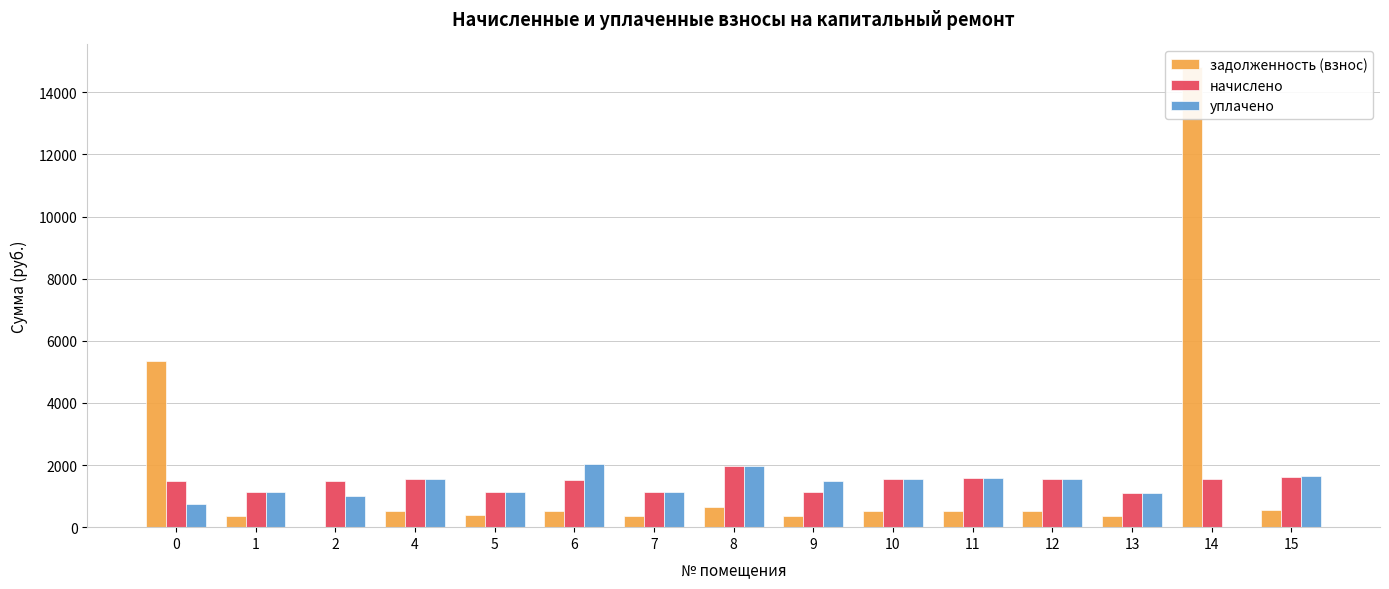

Is it true that задолженность (взнос) equals 530.9 at 11?

True